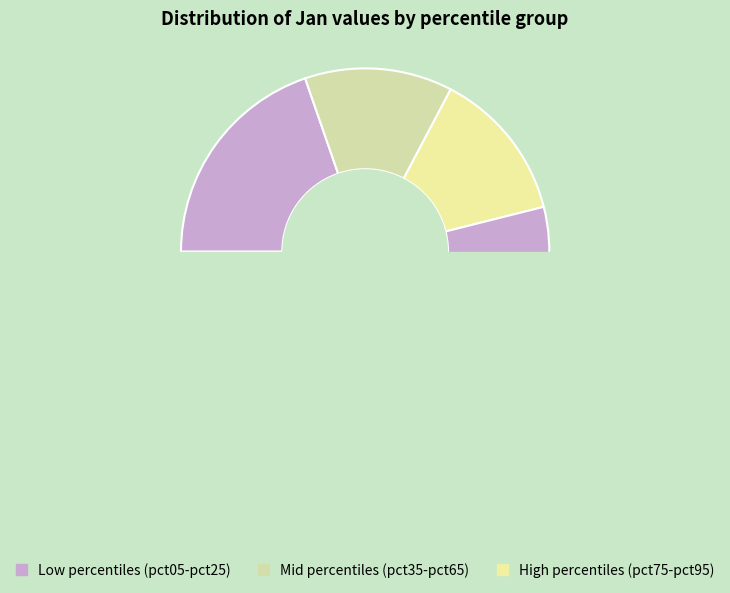

Does any single category account for the majority?

No